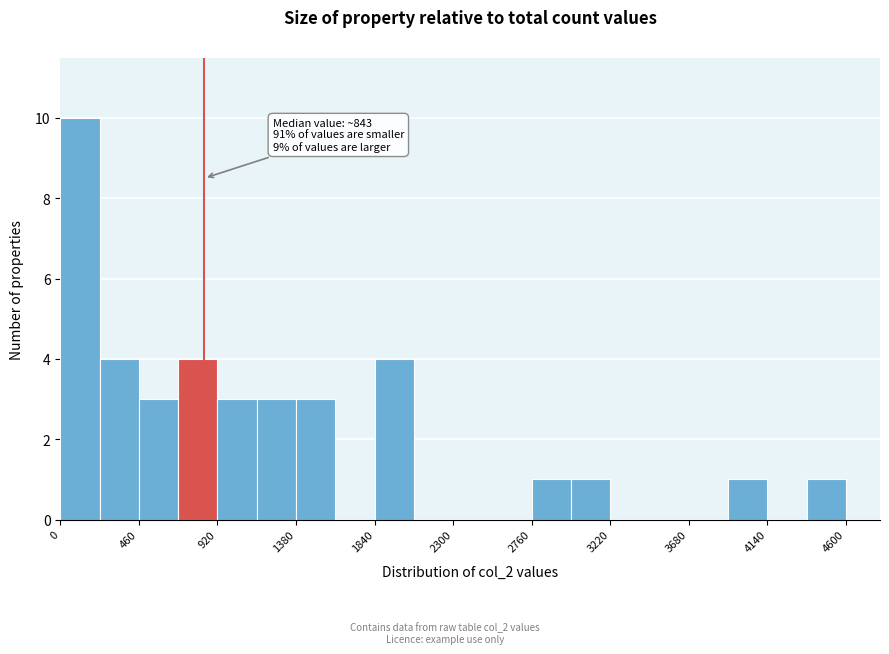

Which range on the x-axis has the tallest bar?

0 to 230